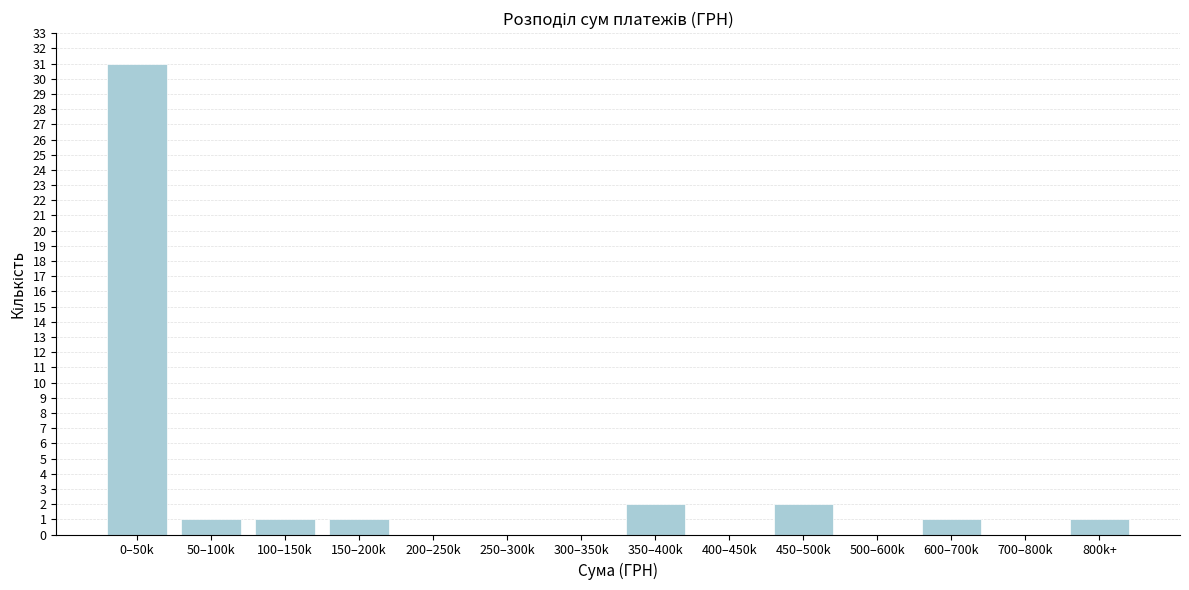

Reading right to left, transcribe all the data shown in this chart.

800k+=1	700–800k=0	600–700k=1	500–600k=0	450–500k=2	400–450k=0	350–400k=2	300–350k=0	250–300k=0	200–250k=0	150–200k=1	100–150k=1	50–100k=1	0–50k=31